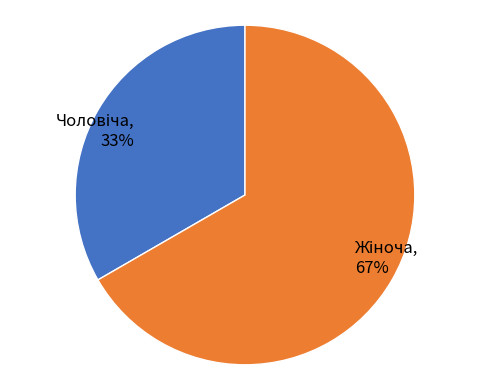

How many segments does this pie chart have?

2